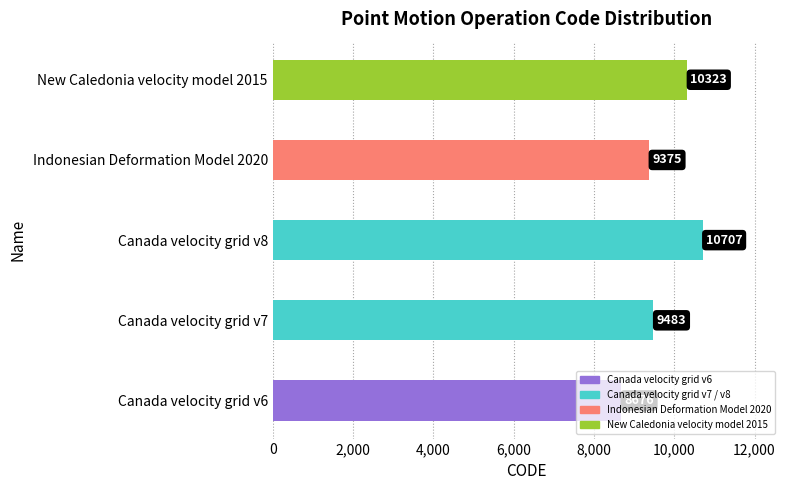

How many values are below 9483?

2